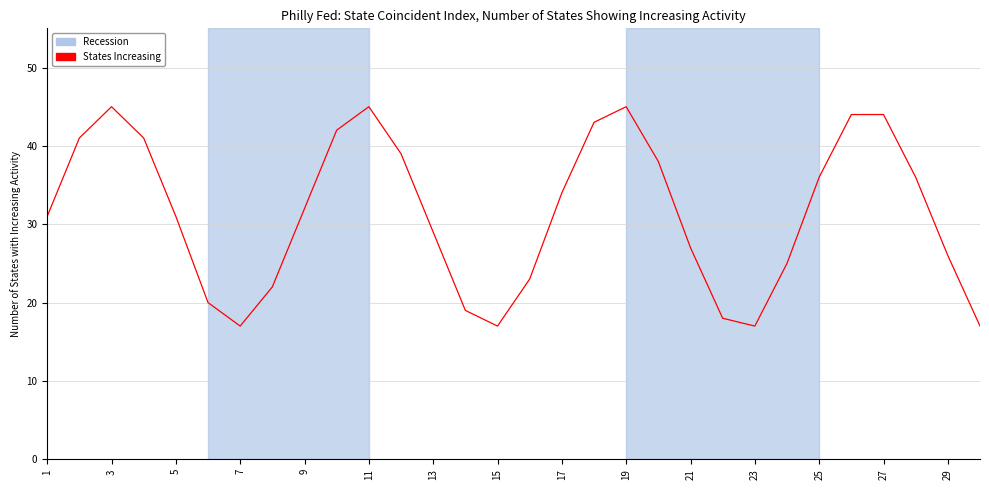

What is the minimum value shown in the chart?

17